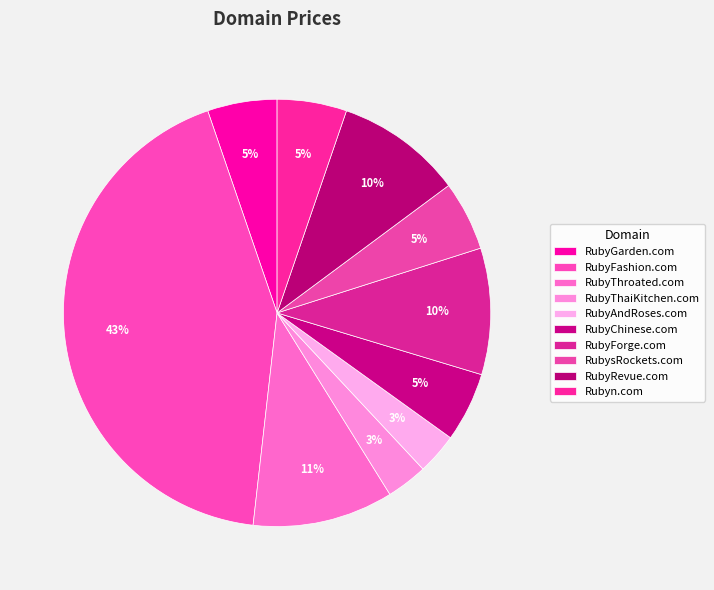

To the nearest percent, what is the difference between the RubyThroated.com and RubyFashion.com slice percentages?

32%